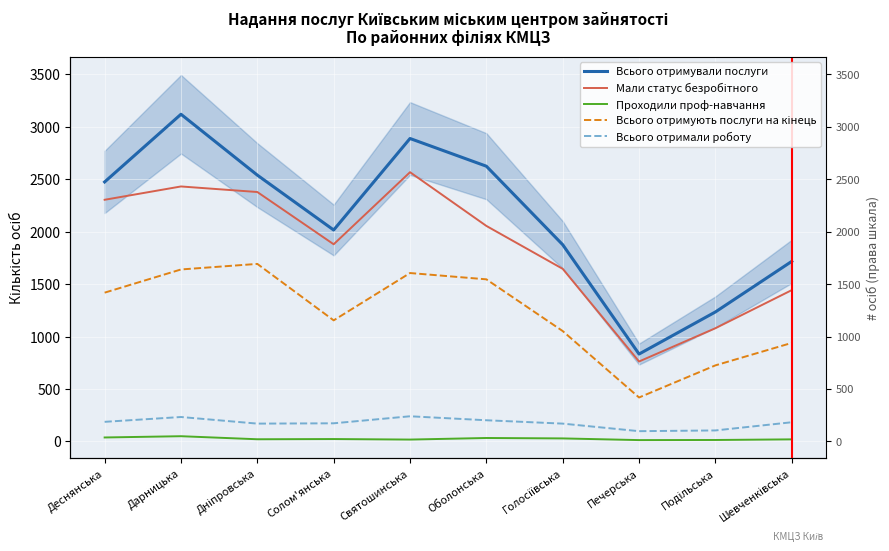

Where is Всього отримували послуги nearest to the value 1975?

Солом'янська